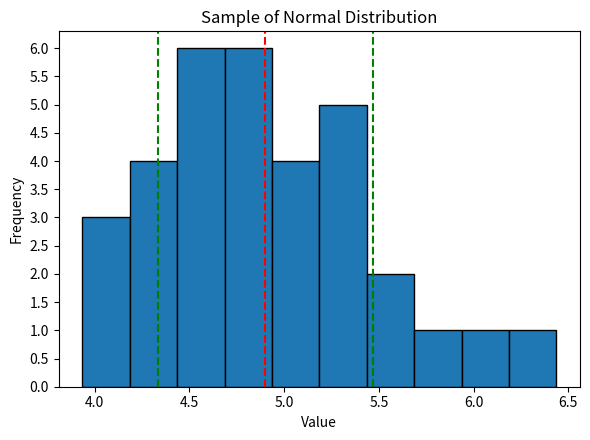

Reading left to right, transcribe this chart: for each bar, give the range it covers on the x-axis and its height. Neither the bar edges nor the heights are printed on the chart, so give them approximately, as read against the axes.

3.95 to 4.20: 3
4.20 to 4.45: 4
4.45 to 4.70: 6
4.70 to 4.95: 6
4.95 to 5.20: 4
5.20 to 5.45: 5
5.45 to 5.70: 2
5.70 to 5.95: 1
5.95 to 6.20: 1
6.20 to 6.45: 1